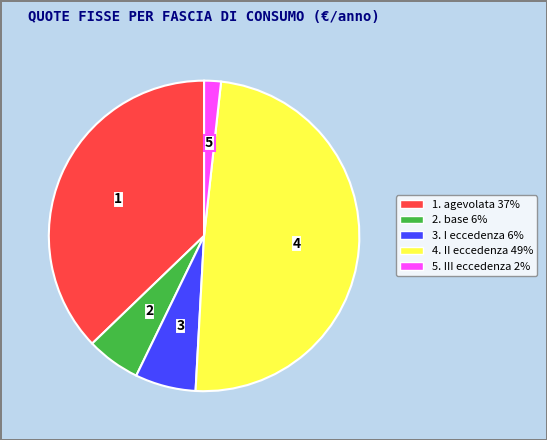

Is there a majority slice in this chart?

No